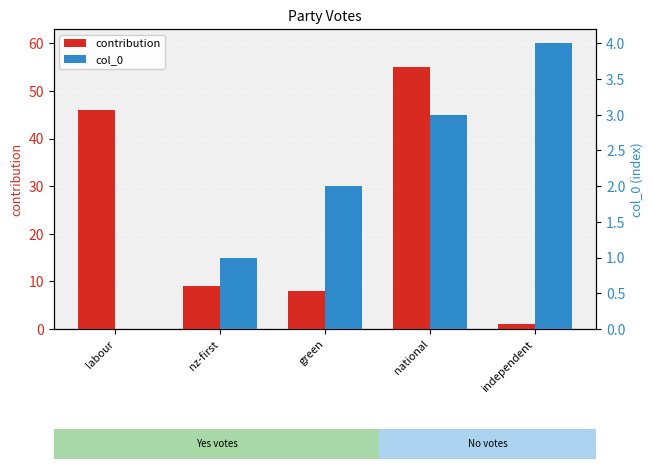

Which category has the highest value in the contribution series?

national